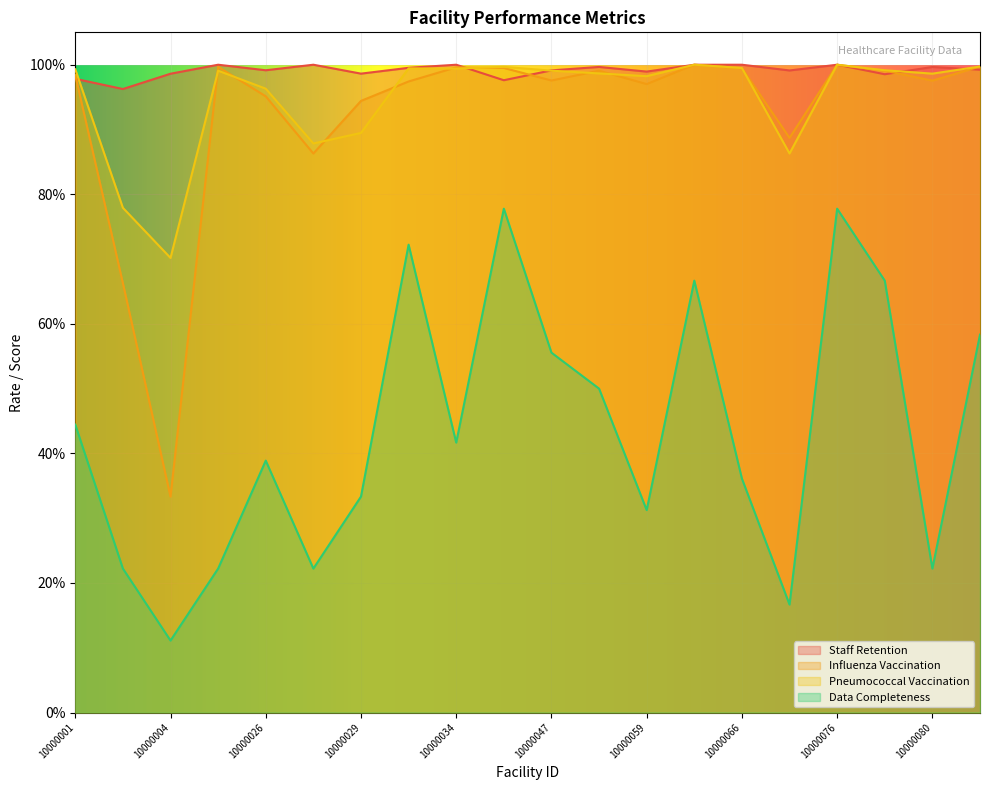

Is the value of Influenza Vaccination at 10000079 greater than the value of Data Completeness at 10000079?

Yes